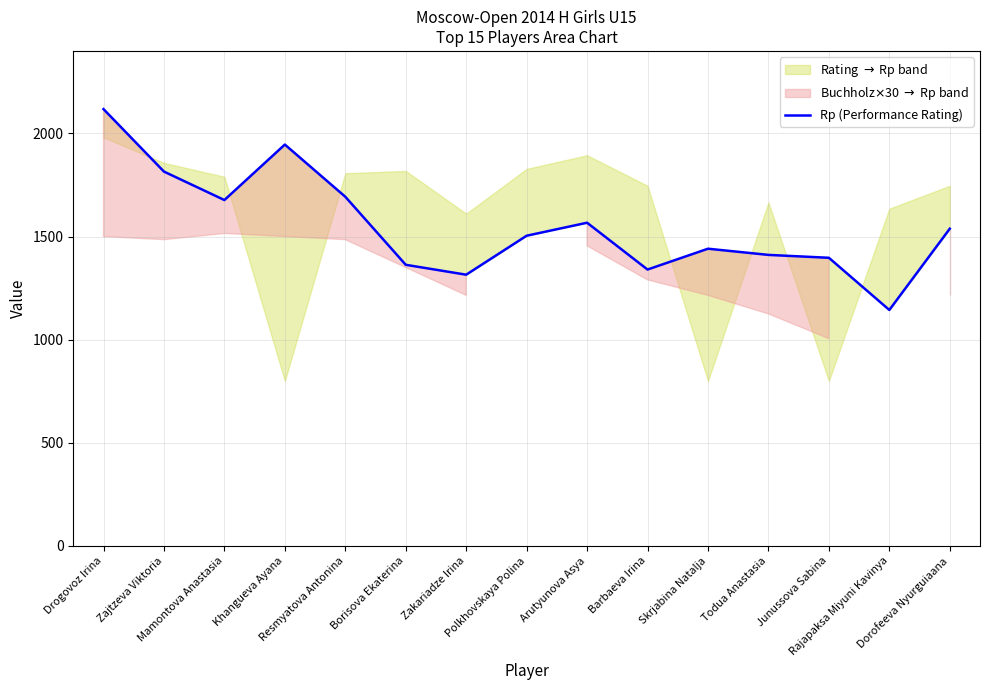

Is it true that the value at Mamontova Anastasia is 1677?

True